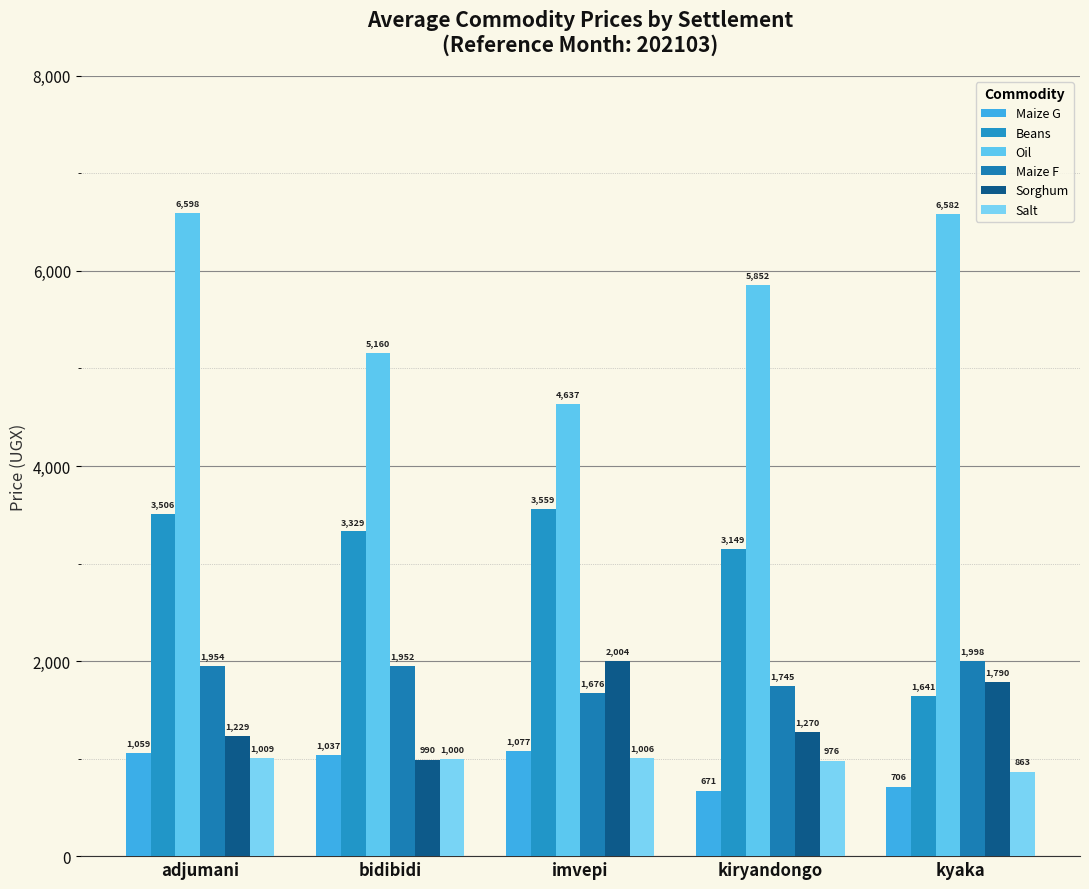

Count the number of data series in this chart.

6